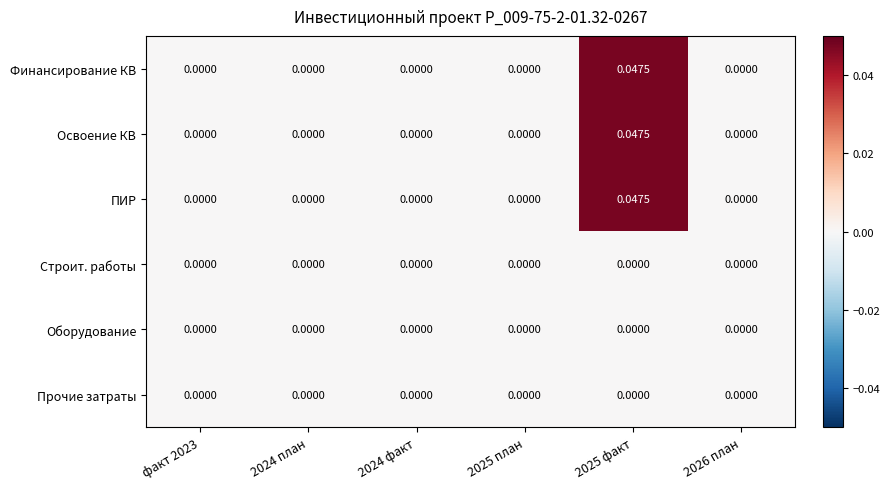

At which category does the chart reach its peak across all series?

2025 факт